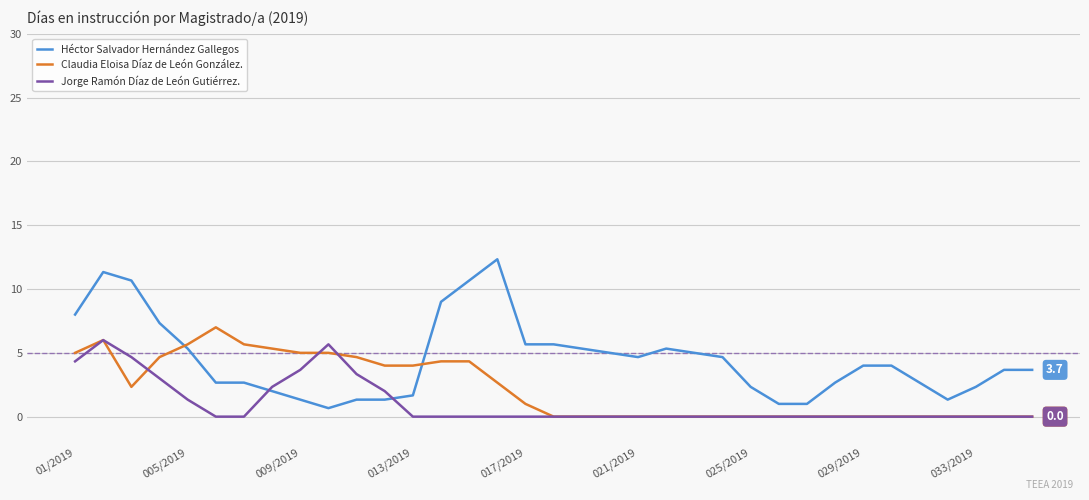

How many intersections are there between Claudia Eloisa Díaz de León González. and Héctor Salvador Hernández Gallegos?

2